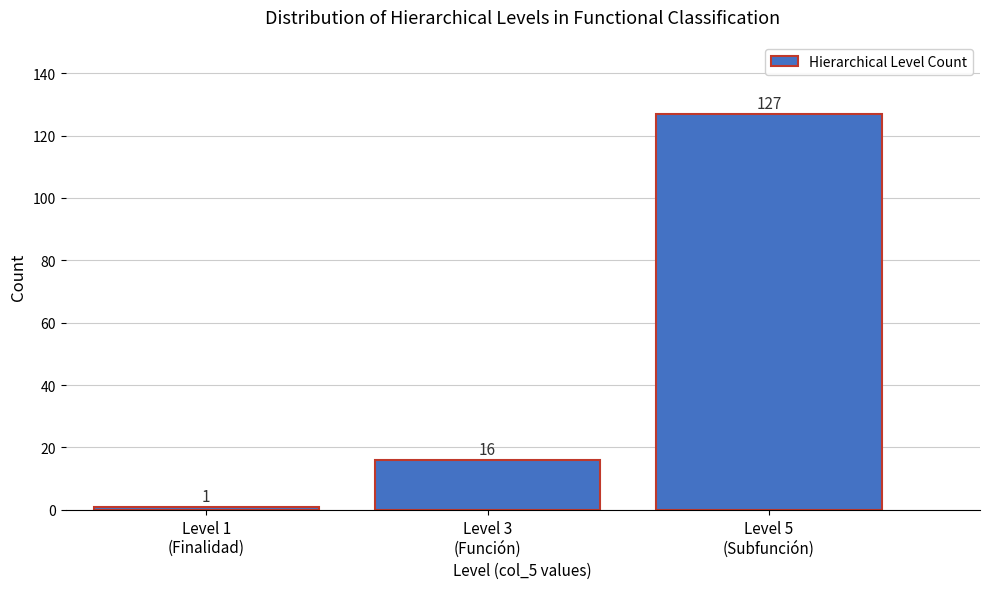

Reading right to left, what are all the values shown in this chart?

127	16	1